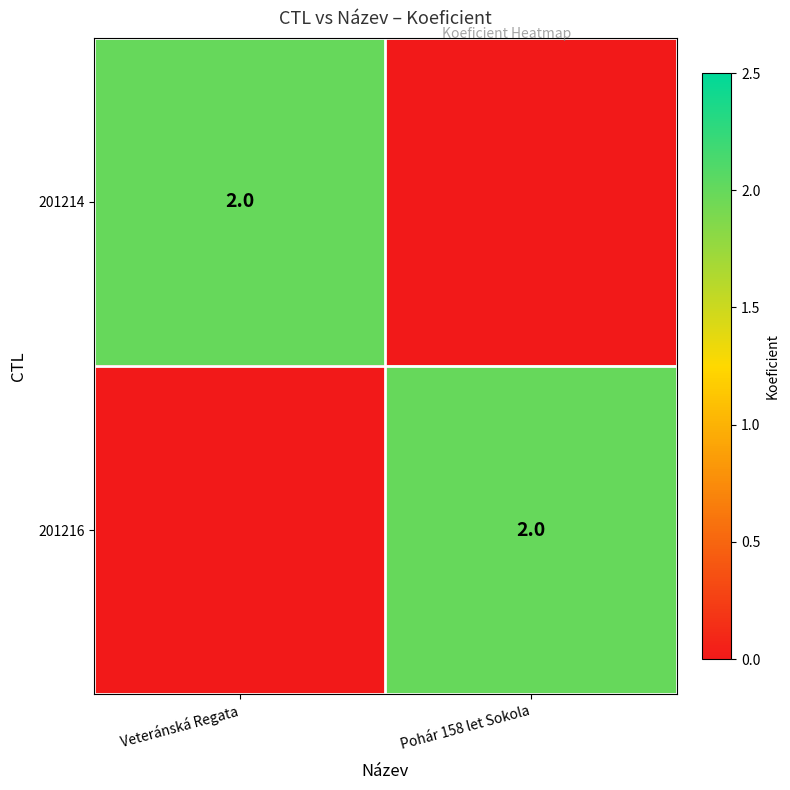

The 201216 series shows 2 at Pohár 158 let Sokola. True or false?

True